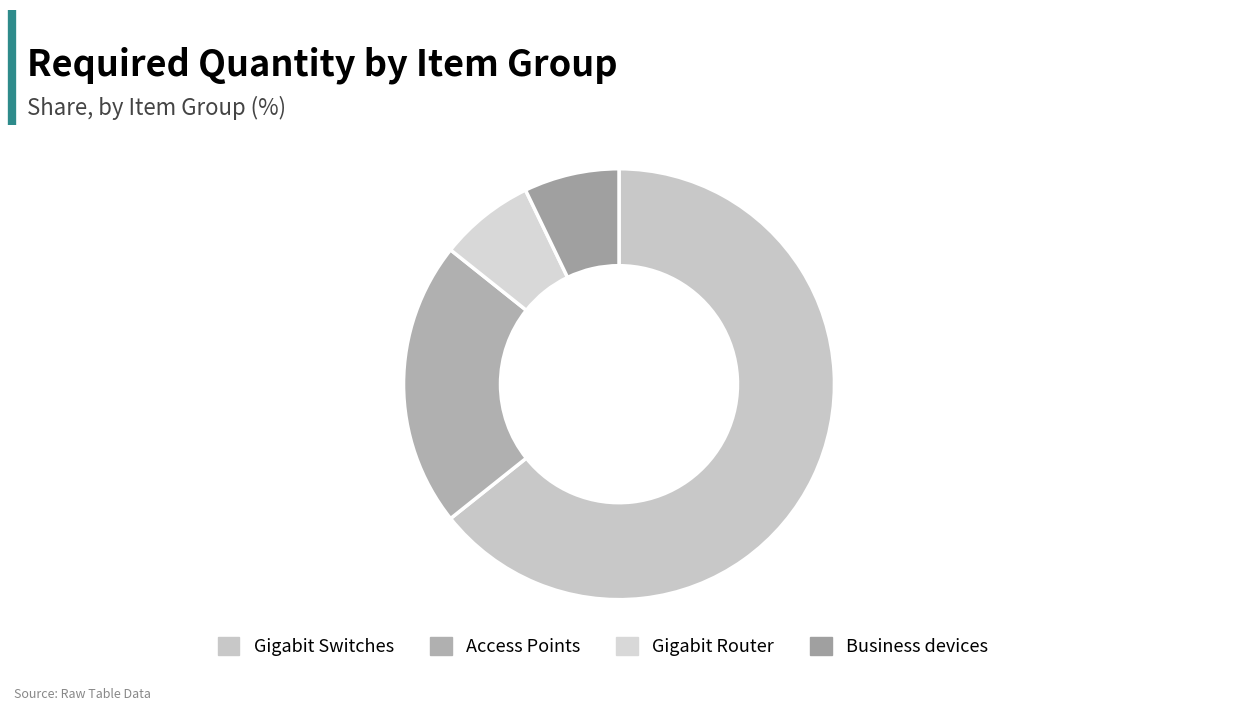

What is the smallest slice in the pie chart?

Gigabit Router